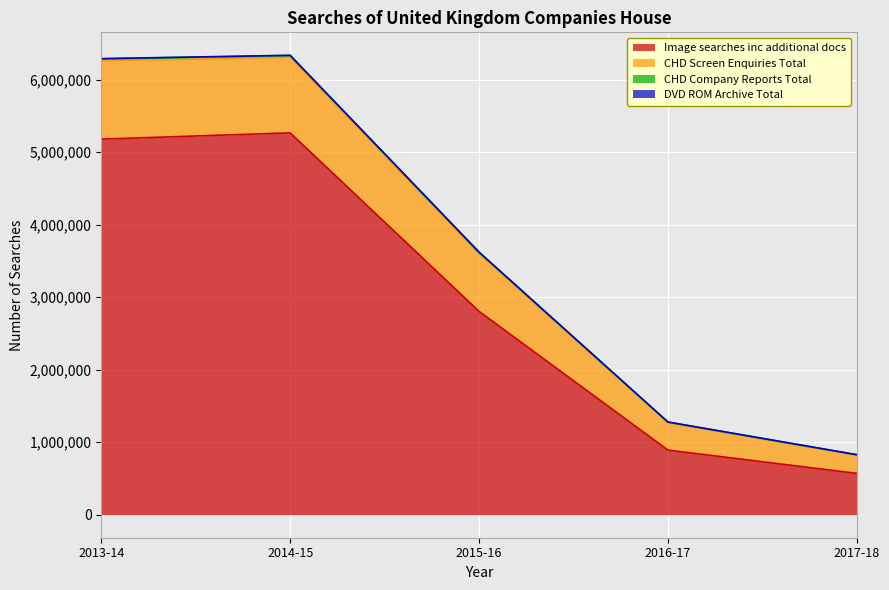

The value of Image searches inc additional docs at 2017-18 is 570103. True or false?

True